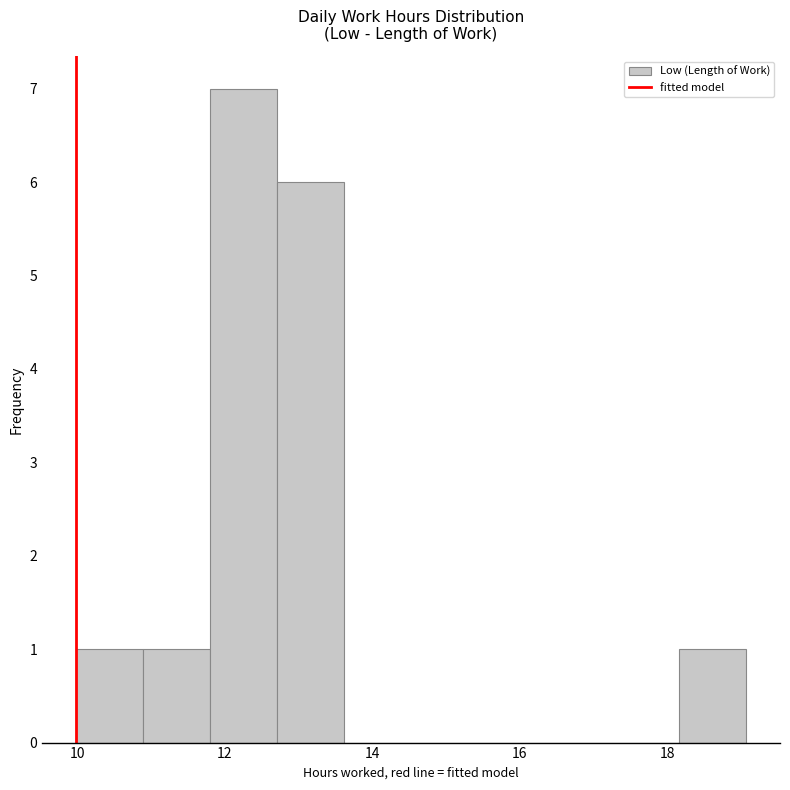

Which range on the x-axis has the tallest bar?

11.8 to 12.8